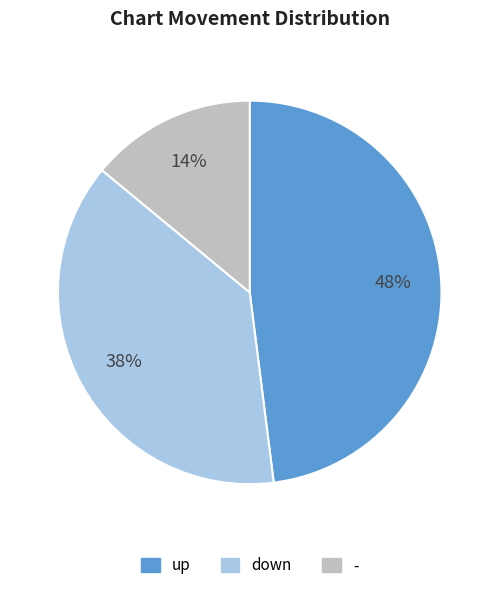

Is the sum of down and - greater than half?

Yes